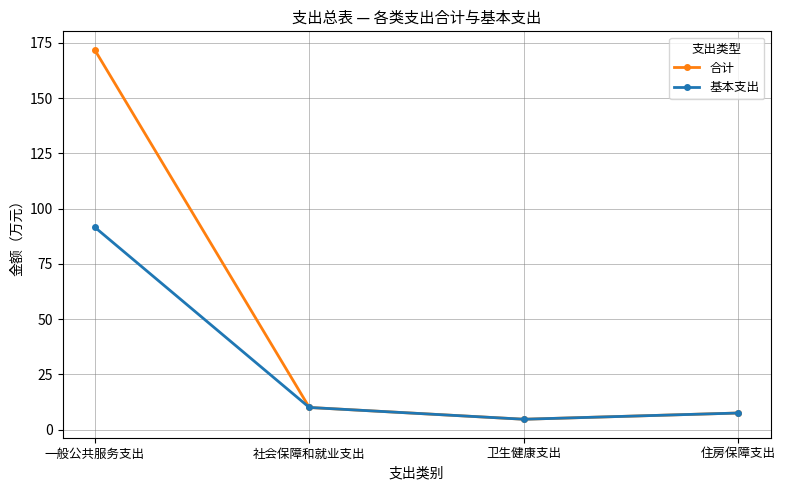

How many series are shown in this chart?

2